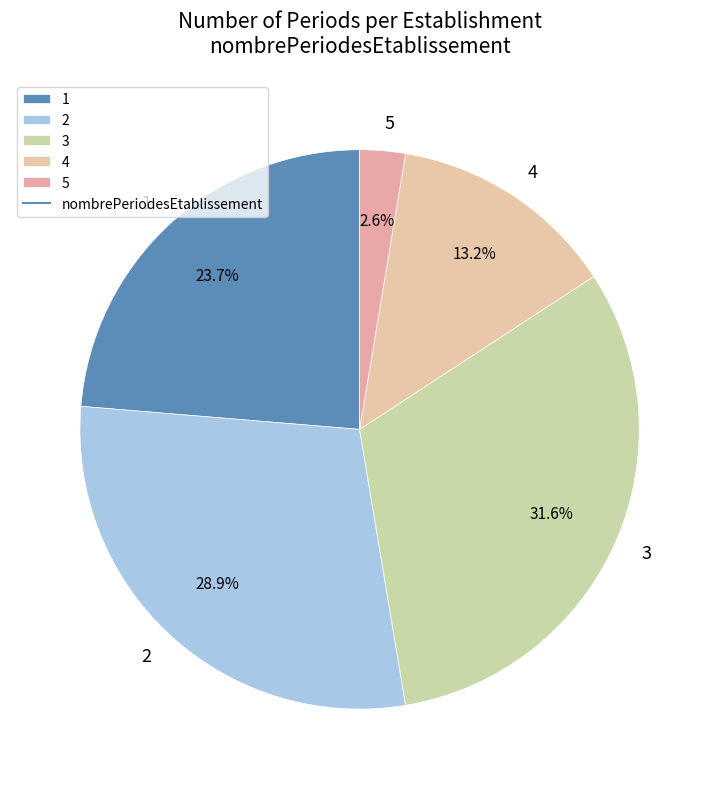

How many segments does this pie chart have?

5